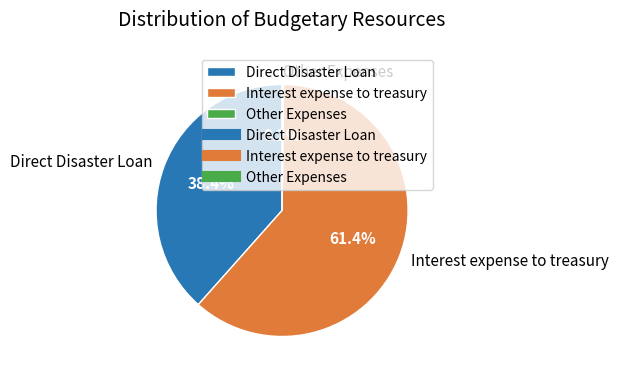

To the nearest percent, what is the combined percentage of Interest expense to treasury and Direct Disaster Loan?

100%